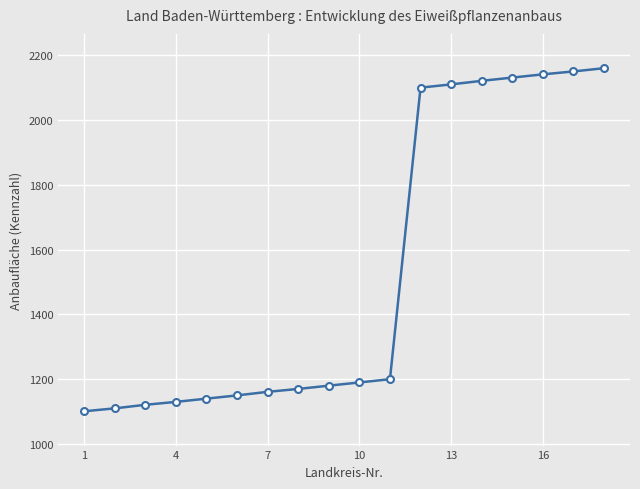

Reading left to right, what are all the values shown in this chart?

1101	1110	1121	1130	1140	1150	1161	1170	1180	1190	1200	2100	2110	2121	2131	2141	2150	2160